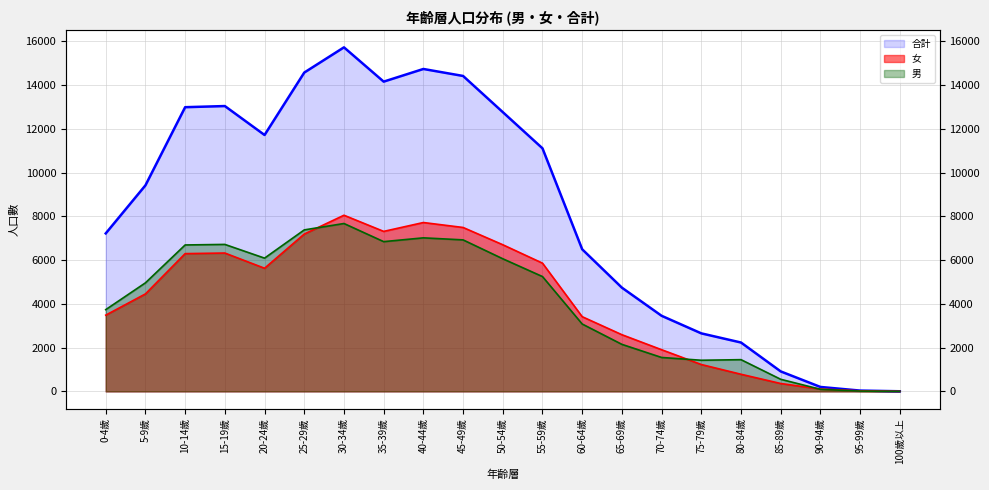

What is the label of the 8th point from the right?

65-69歲